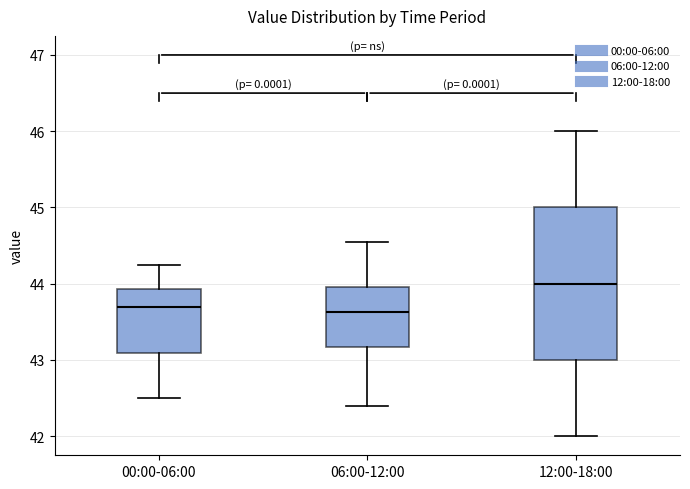

Which box is the tallest, from its lower edge to its upper edge?

12:00-18:00